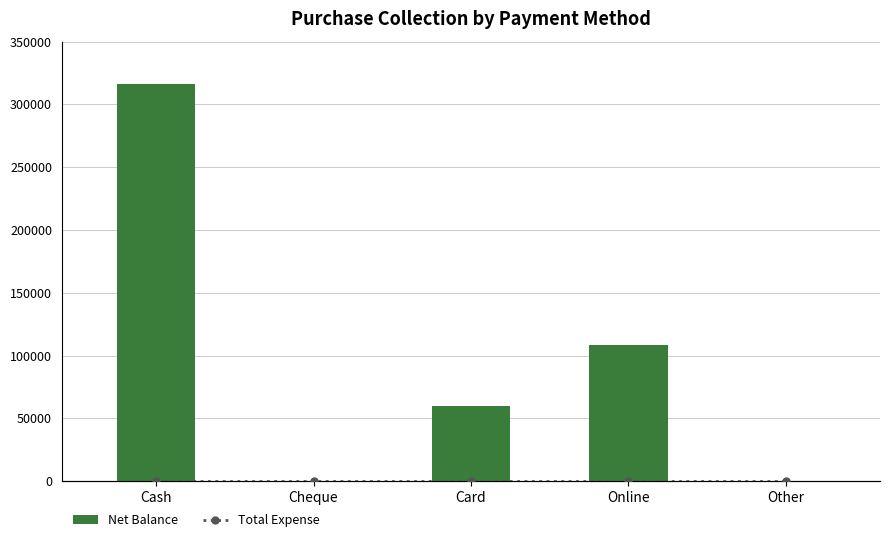

Reading right to left, transcribe all the data shown in this chart.

Net Balance: Other=0	Online=108400	Card=60000	Cheque=0	Cash=316320
Total Expense: Other=0	Online=0	Card=0	Cheque=0	Cash=0